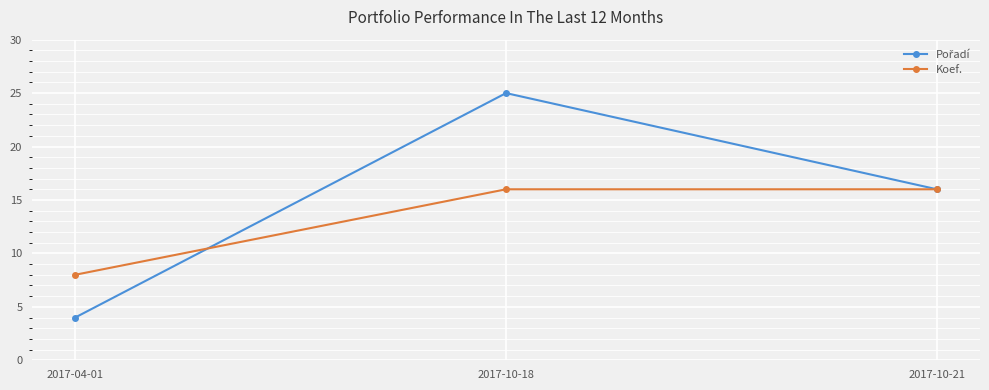

The value of Koef. at 2017-10-21 is 16. True or false?

True